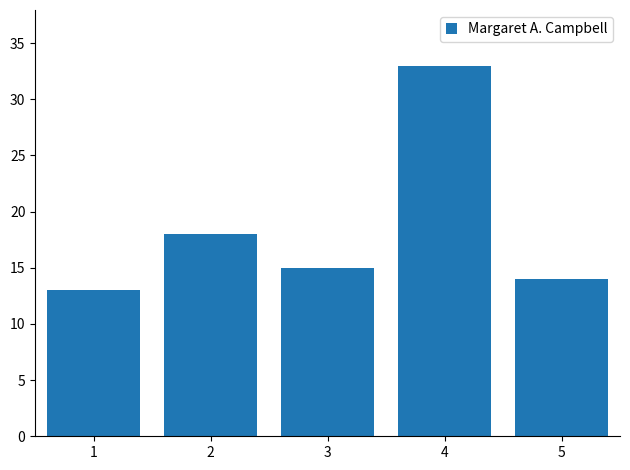

What is the change in value from 4 to 5?

-19